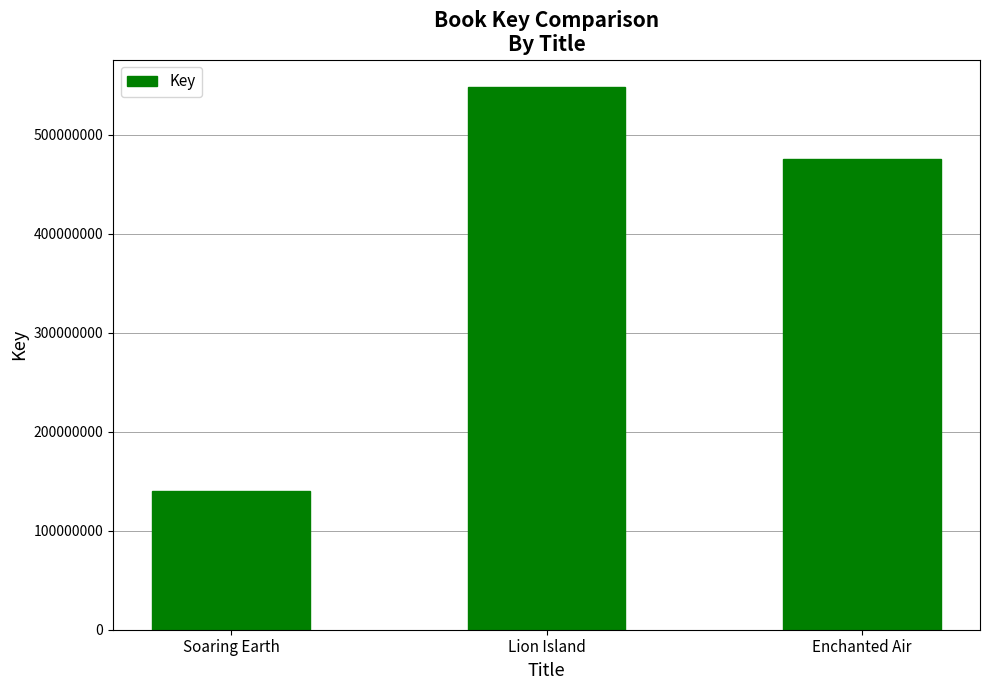

Is it true that the value at Soaring Earth is 140441250?

True